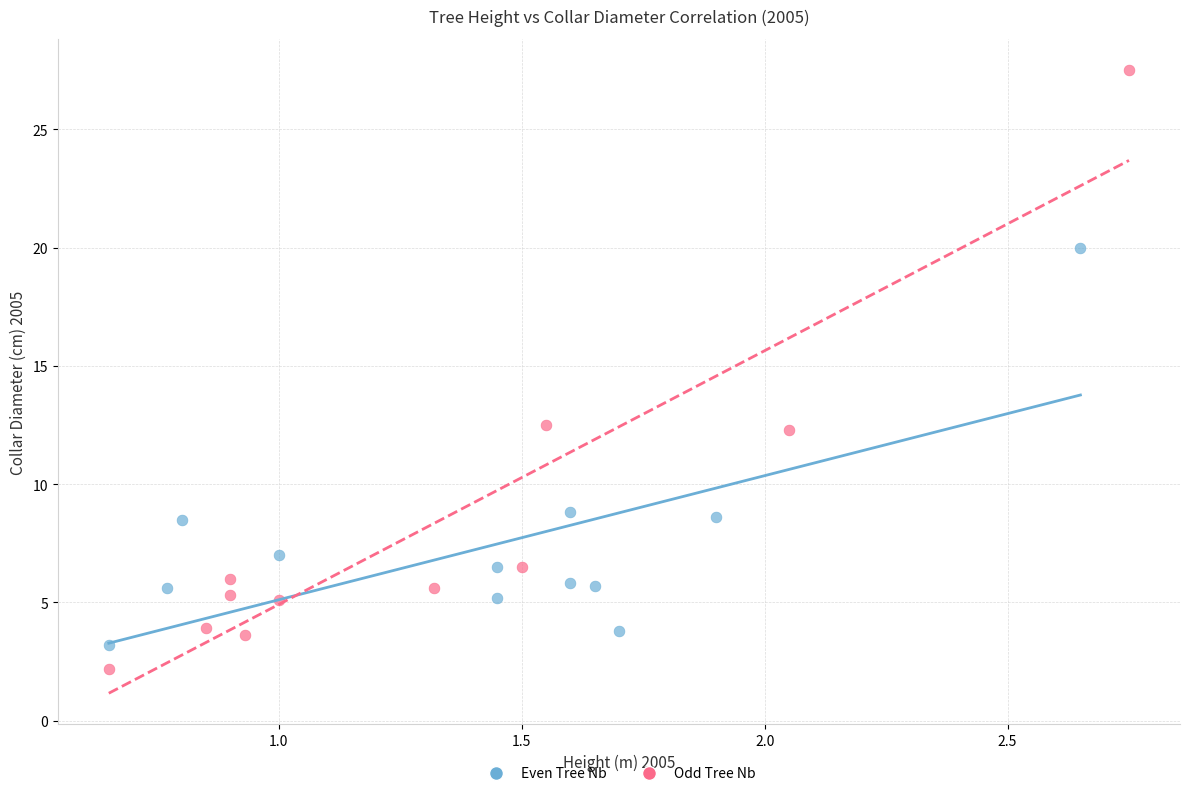

Which series reaches the maximum Y coordinate?

Odd Tree Nb